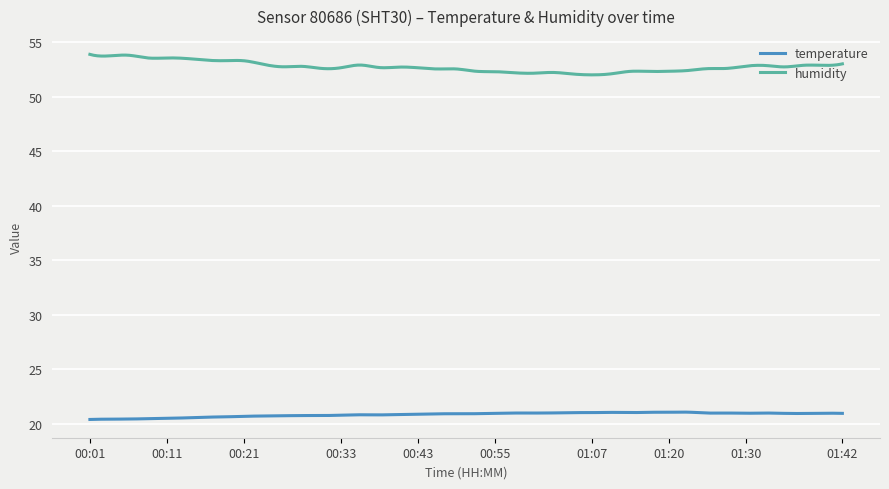

What is the average value of the temperature series?

20.9